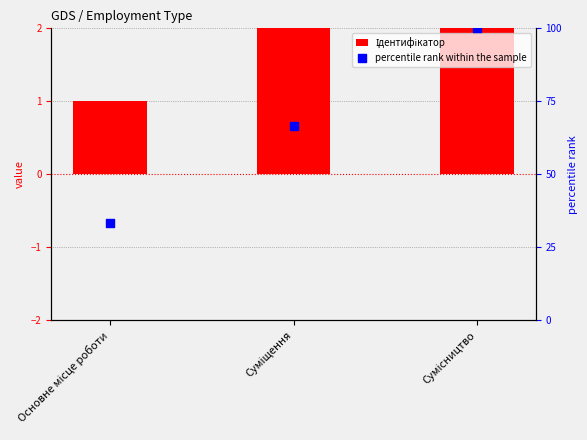

Which series reaches the minimum Y coordinate?

Ідентифікатор